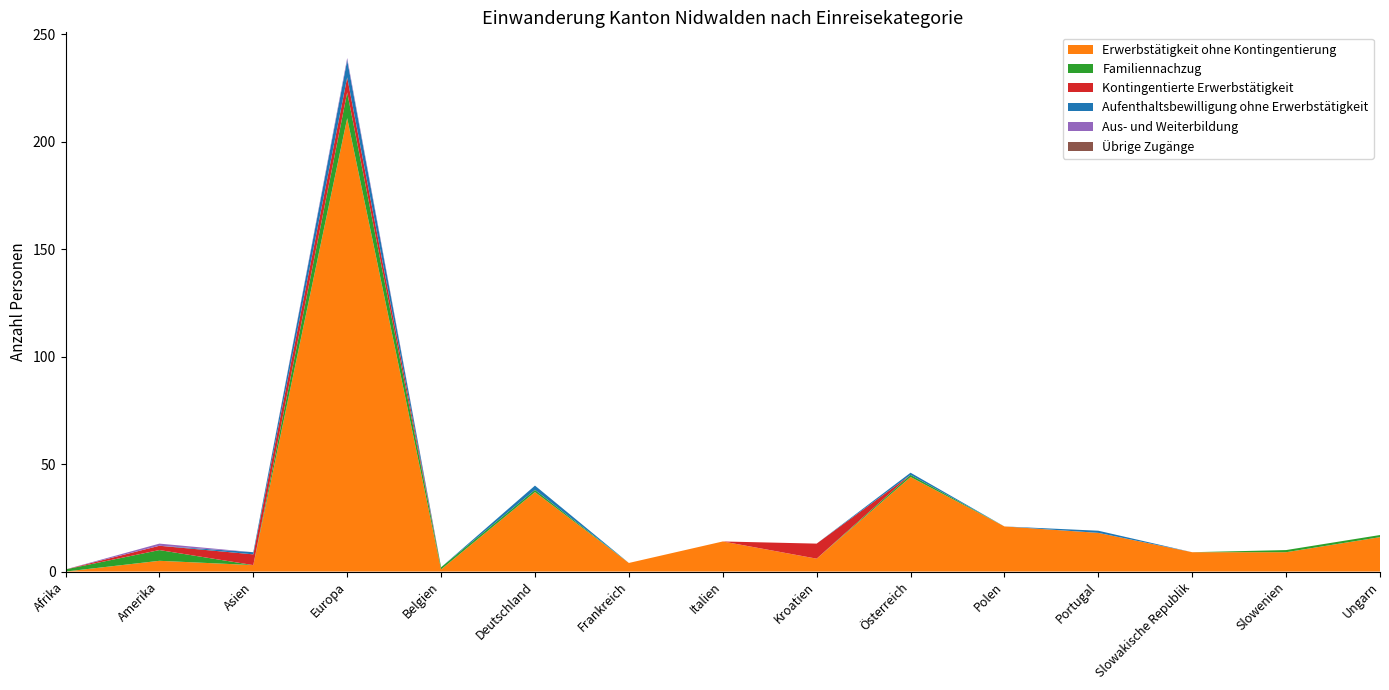

Reading left to right, extract all data points from this chart.

Erwerbstätigkeit ohne Kontingentierung: Afrika=0	Amerika=5	Asien=3	Europa=211	Belgien=1	Deutschland=37	Frankreich=4	Italien=14	Kroatien=6	Österreich=44	Polen=21	Portugal=18	Slowakische Republik=9	Slowenien=9	Ungarn=16
Familiennachzug: Afrika=1	Amerika=5	Asien=0	Europa=12	Belgien=1	Deutschland=1	Frankreich=0	Italien=0	Kroatien=0	Österreich=1	Polen=0	Portugal=0	Slowakische Republik=0	Slowenien=1	Ungarn=1
Kontingentierte Erwerbstätigkeit: Afrika=0	Amerika=2	Asien=5	Europa=7	Belgien=0	Deutschland=0	Frankreich=0	Italien=0	Kroatien=7	Österreich=0	Polen=0	Portugal=0	Slowakische Republik=0	Slowenien=0	Ungarn=0
Aufenthaltsbewilligung ohne Erwerbstätigkeit: Afrika=0	Amerika=0	Asien=1	Europa=8	Belgien=0	Deutschland=2	Frankreich=0	Italien=0	Kroatien=0	Österreich=1	Polen=0	Portugal=1	Slowakische Republik=0	Slowenien=0	Ungarn=0
Aus- und Weiterbildung: Afrika=0	Amerika=1	Asien=0	Europa=1	Belgien=0	Deutschland=0	Frankreich=0	Italien=0	Kroatien=0	Österreich=0	Polen=0	Portugal=0	Slowakische Republik=0	Slowenien=0	Ungarn=0
Übrige Zugänge: Afrika=0	Amerika=0	Asien=0	Europa=0	Belgien=0	Deutschland=0	Frankreich=0	Italien=0	Kroatien=0	Österreich=0	Polen=0	Portugal=0	Slowakische Republik=0	Slowenien=0	Ungarn=0